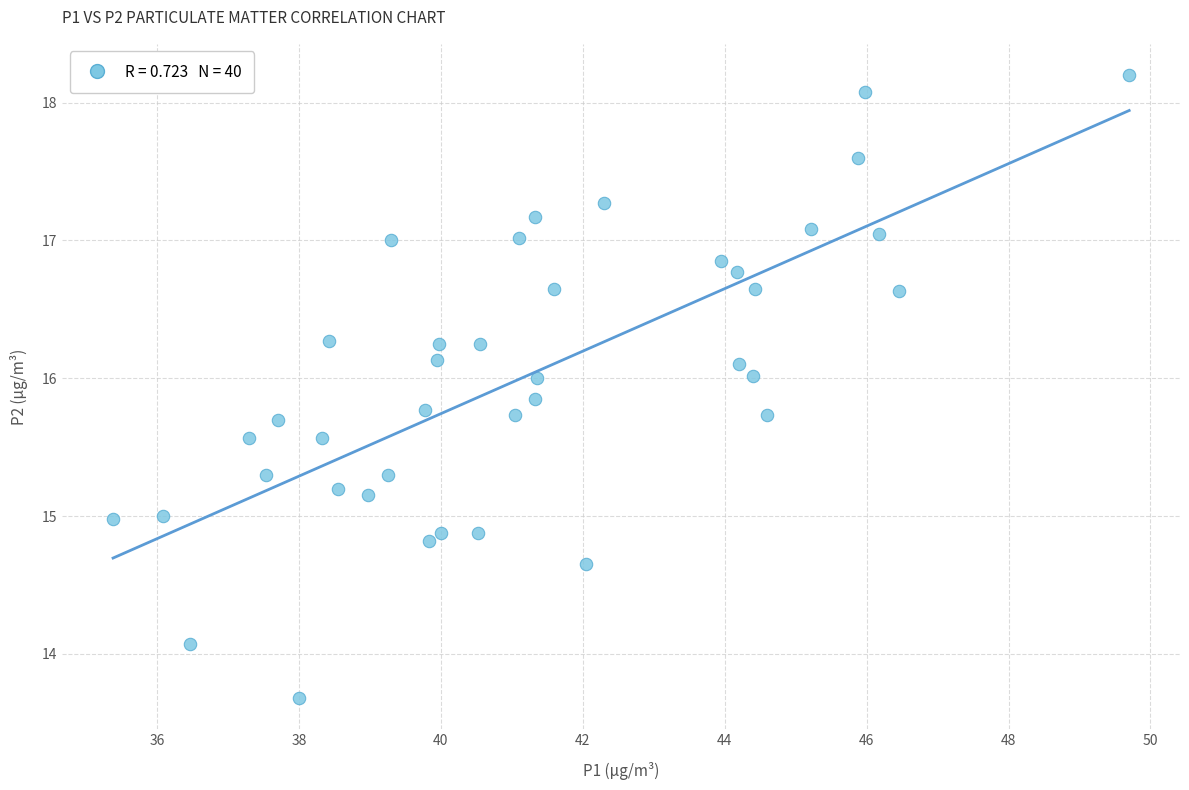

What is the range of X values (max minus min)?

14.3